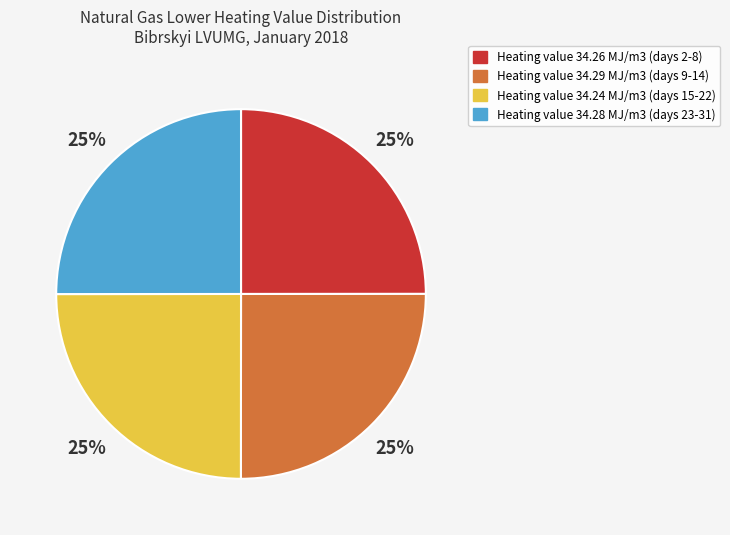

Is there any slice that represents more than half of the pie?

No